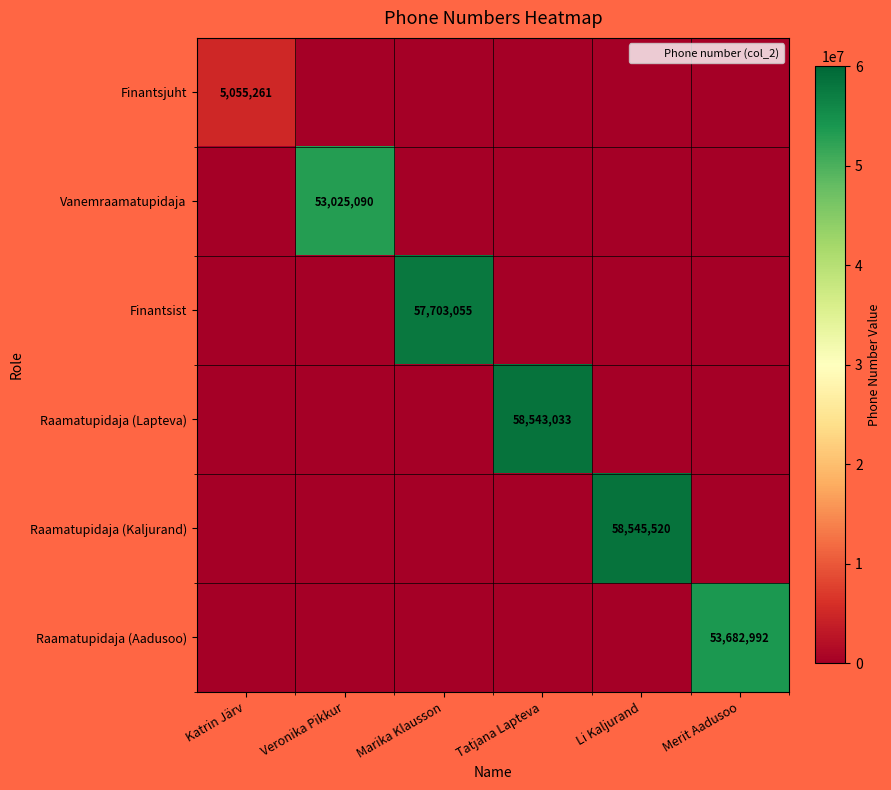

What is the total value across all series at Veronika Pikkur?

53025090